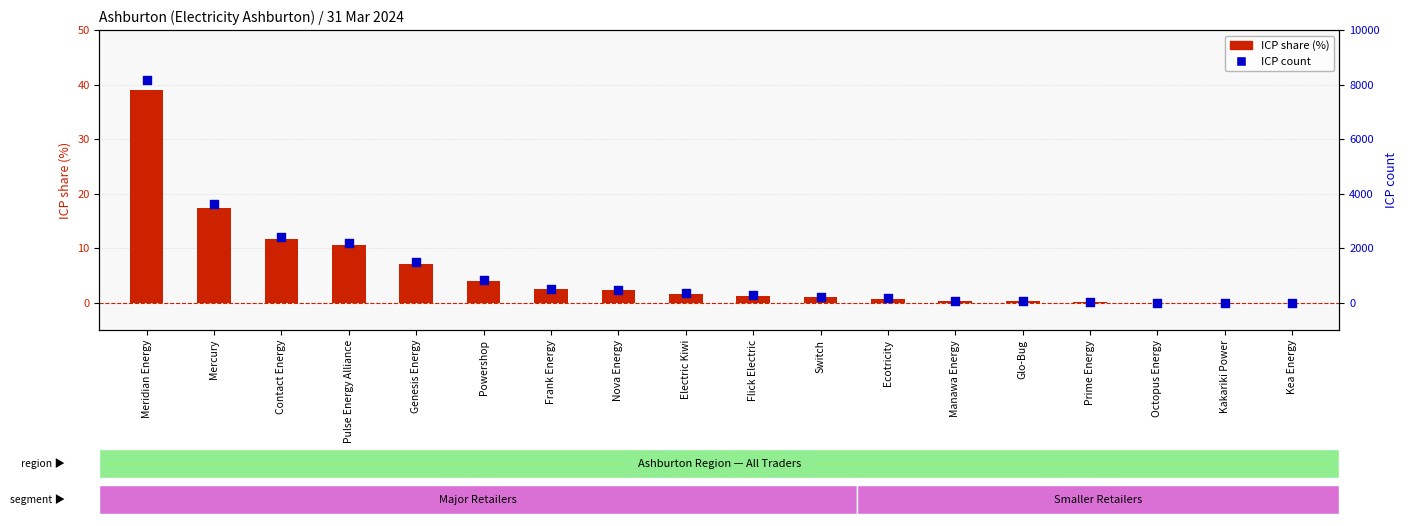

Which series contains the lowest Y value?

ICP share (%)